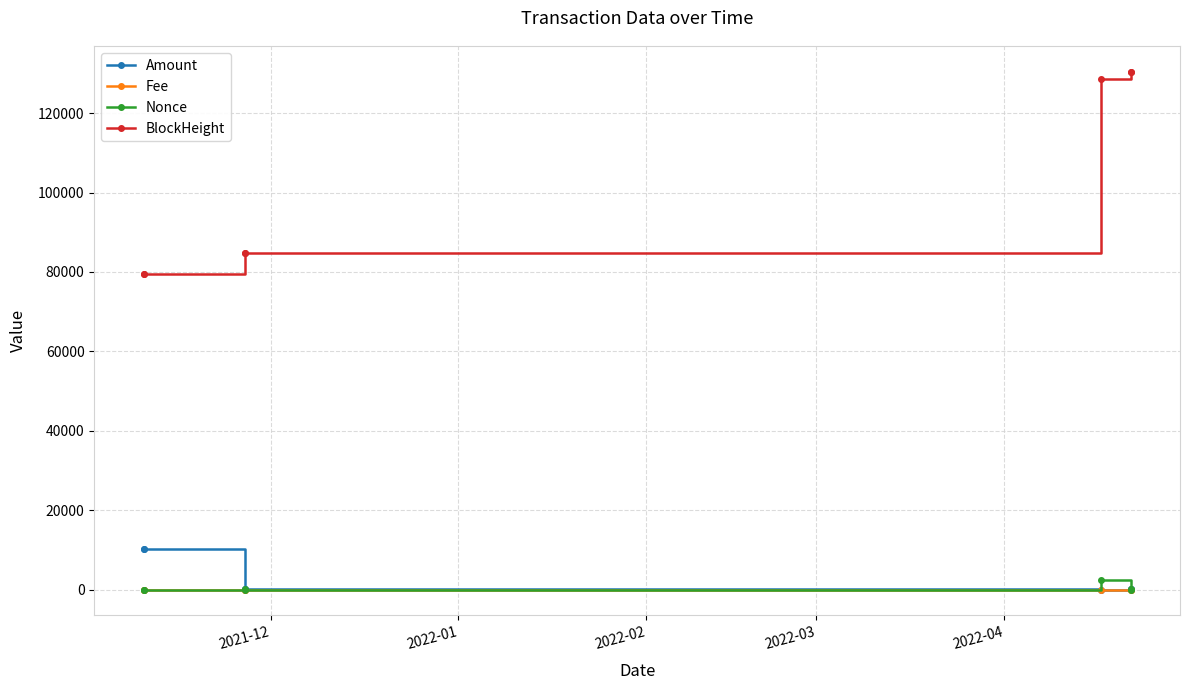

Which series has the widest spread of values?

BlockHeight